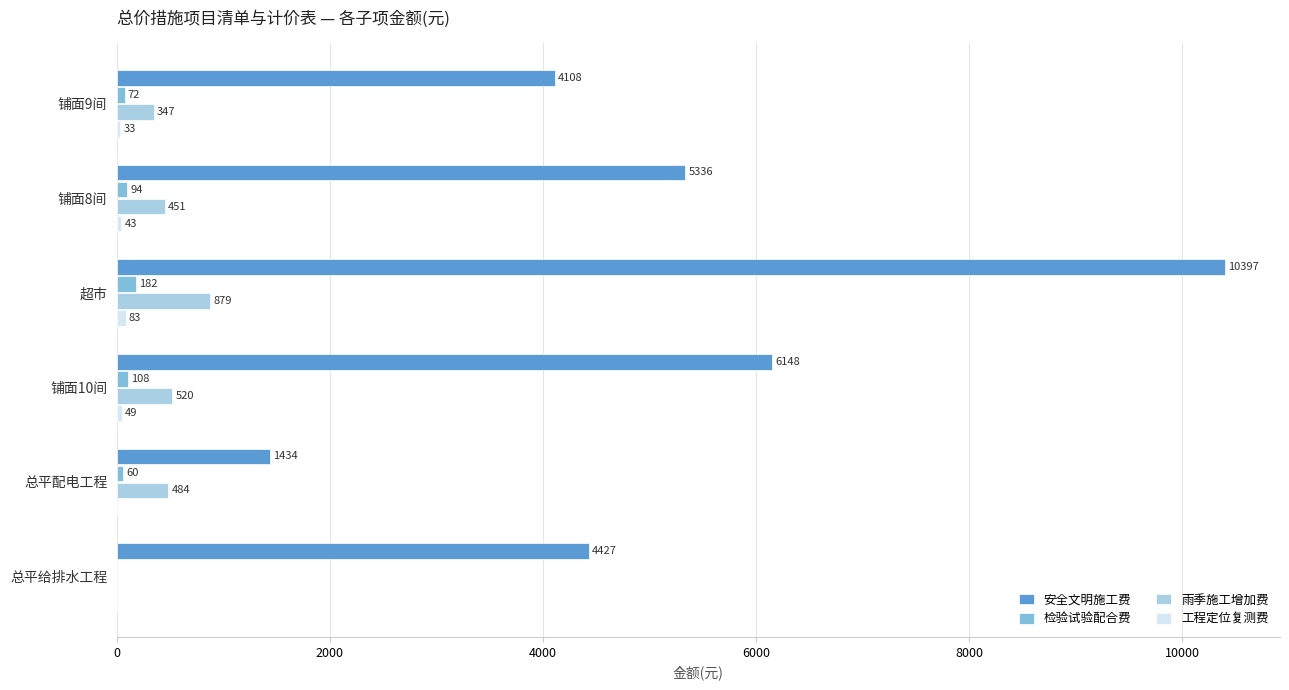

At which category is the sum across all series the highest?

超市